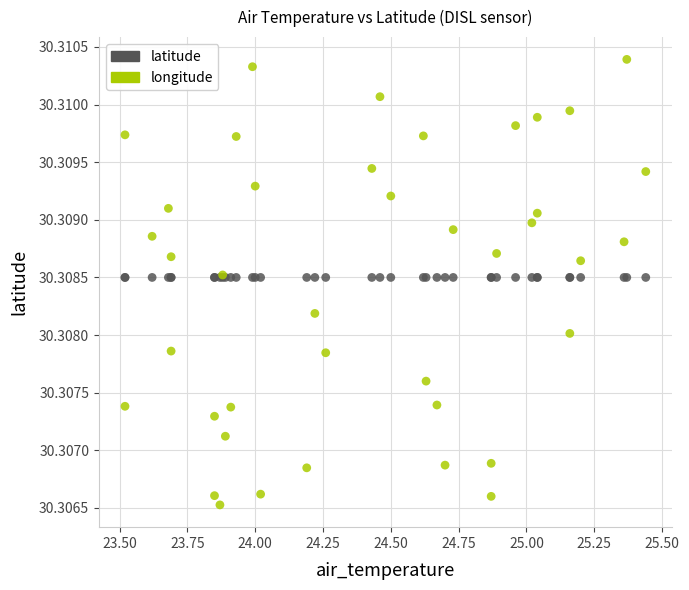

Which series contains the lowest Y value?

longitude